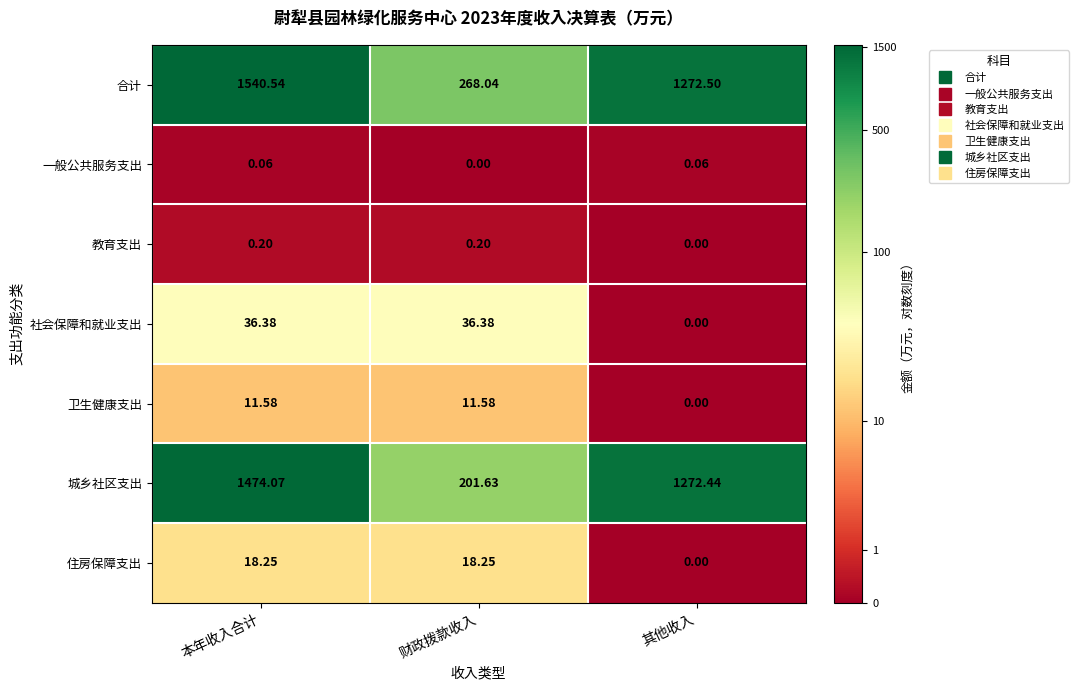

At which label is 社会保障和就业支出 closest to 18?

其他收入